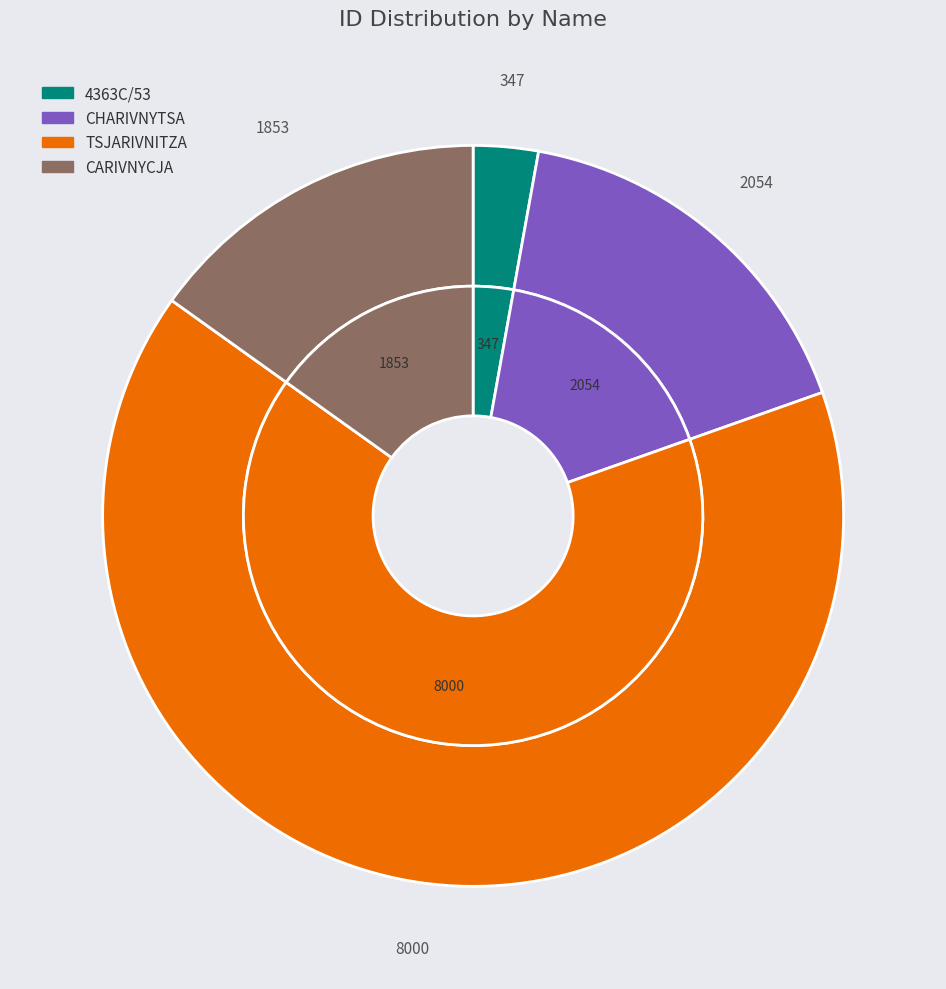

Is it true that TSJARIVNITZA is 73% of the pie?

False